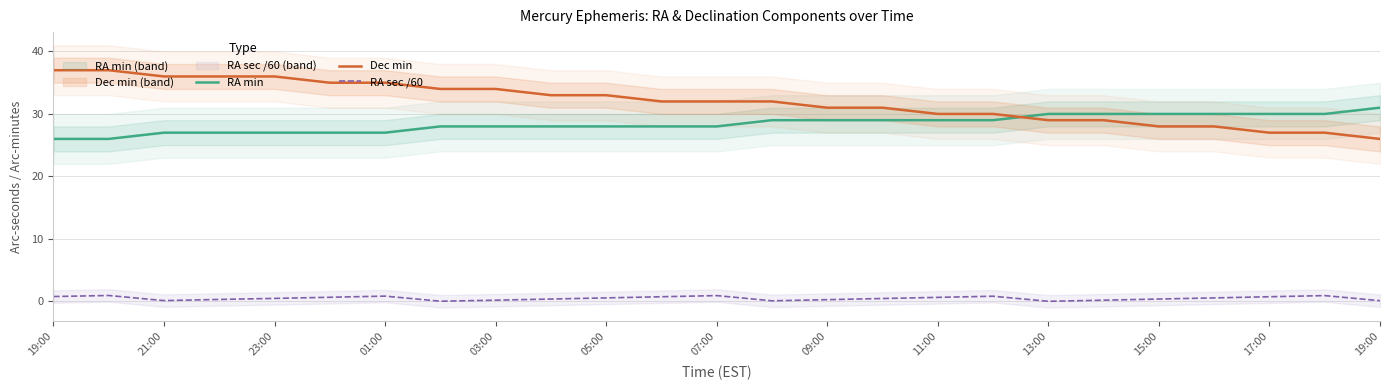

At which category does the chart reach its peak across all series?

19:00